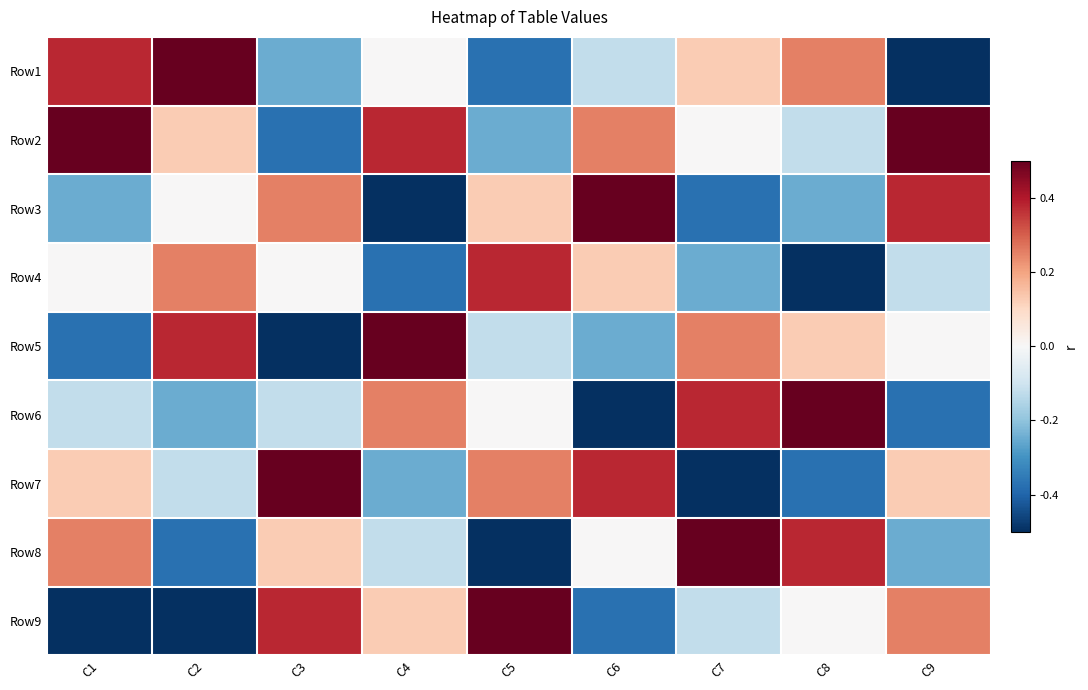

At C1, list the series in order from smallest to largest.

Row9, Row5, Row3, Row6, Row4, Row7, Row8, Row1, Row2